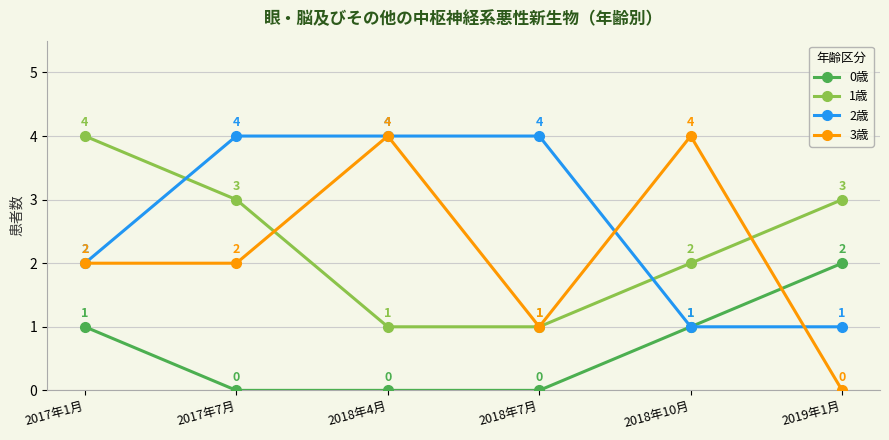

Count the 2歳 values in the range 1 to 4.

6